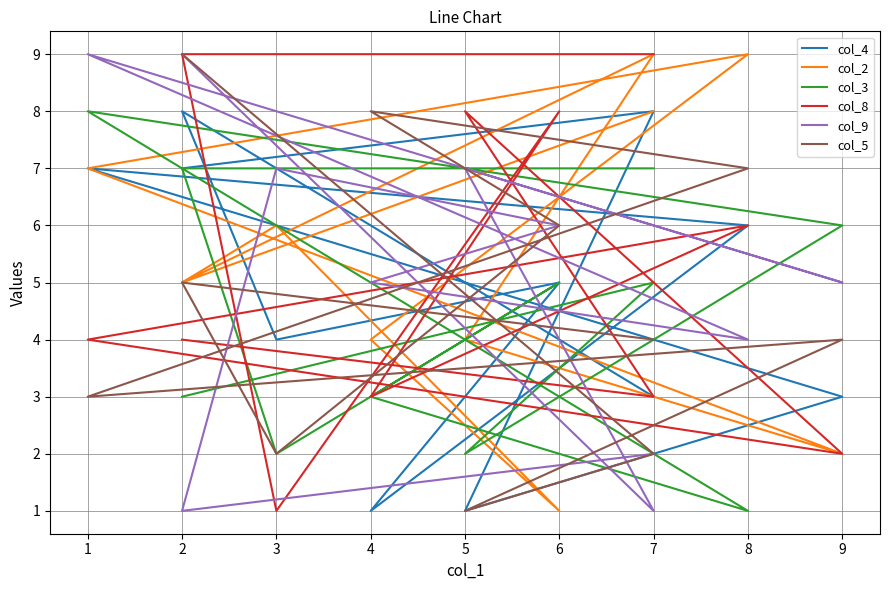

At how many categories does at least one series exceed 1?

11